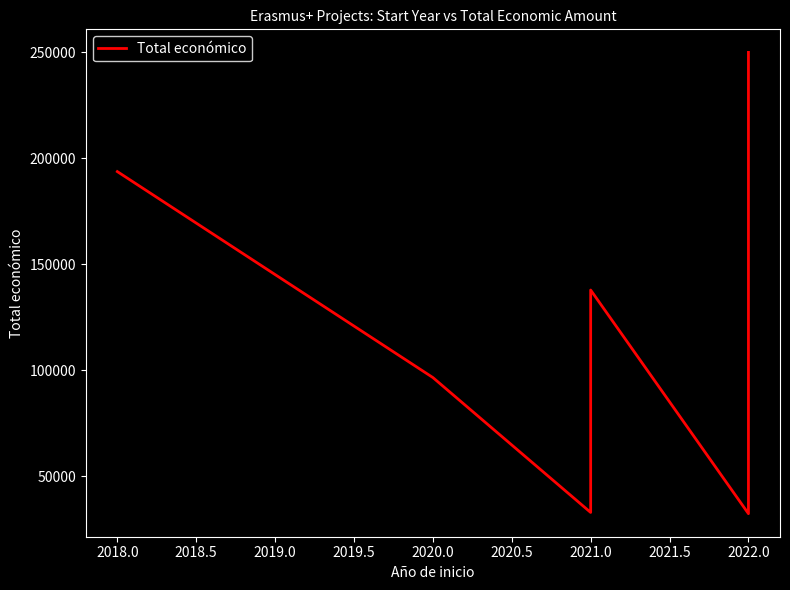

Does the chart display data point markers on the line(s)?

No